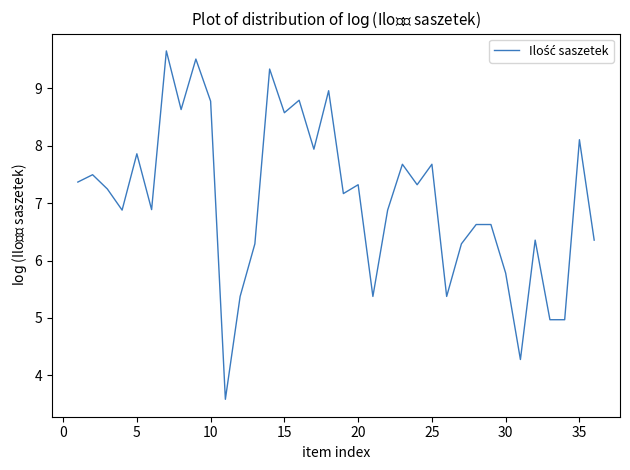

What is the minimum value shown in the chart?

3.6